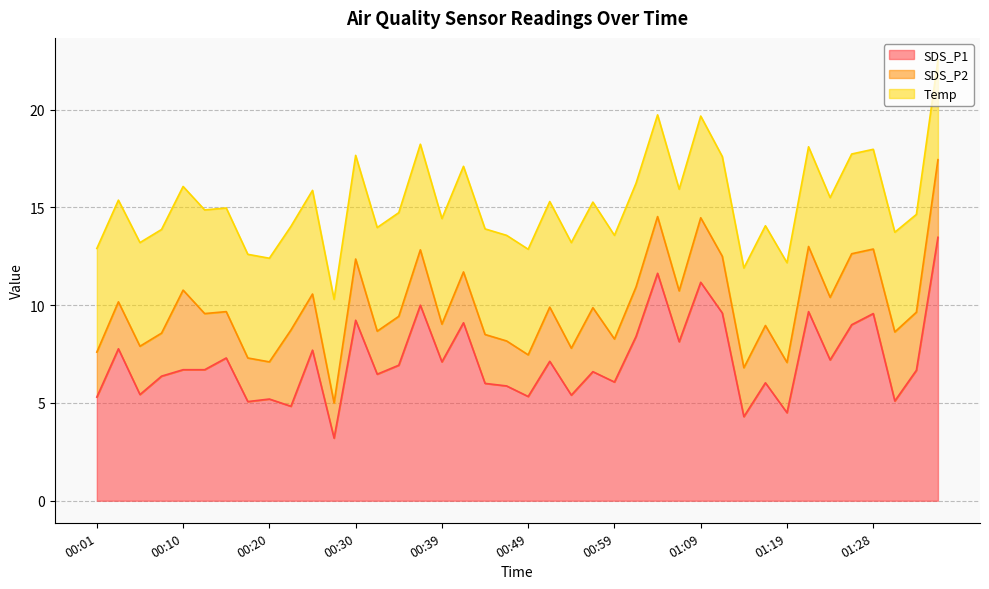

At which category is the sum across all series the highest?

01:36